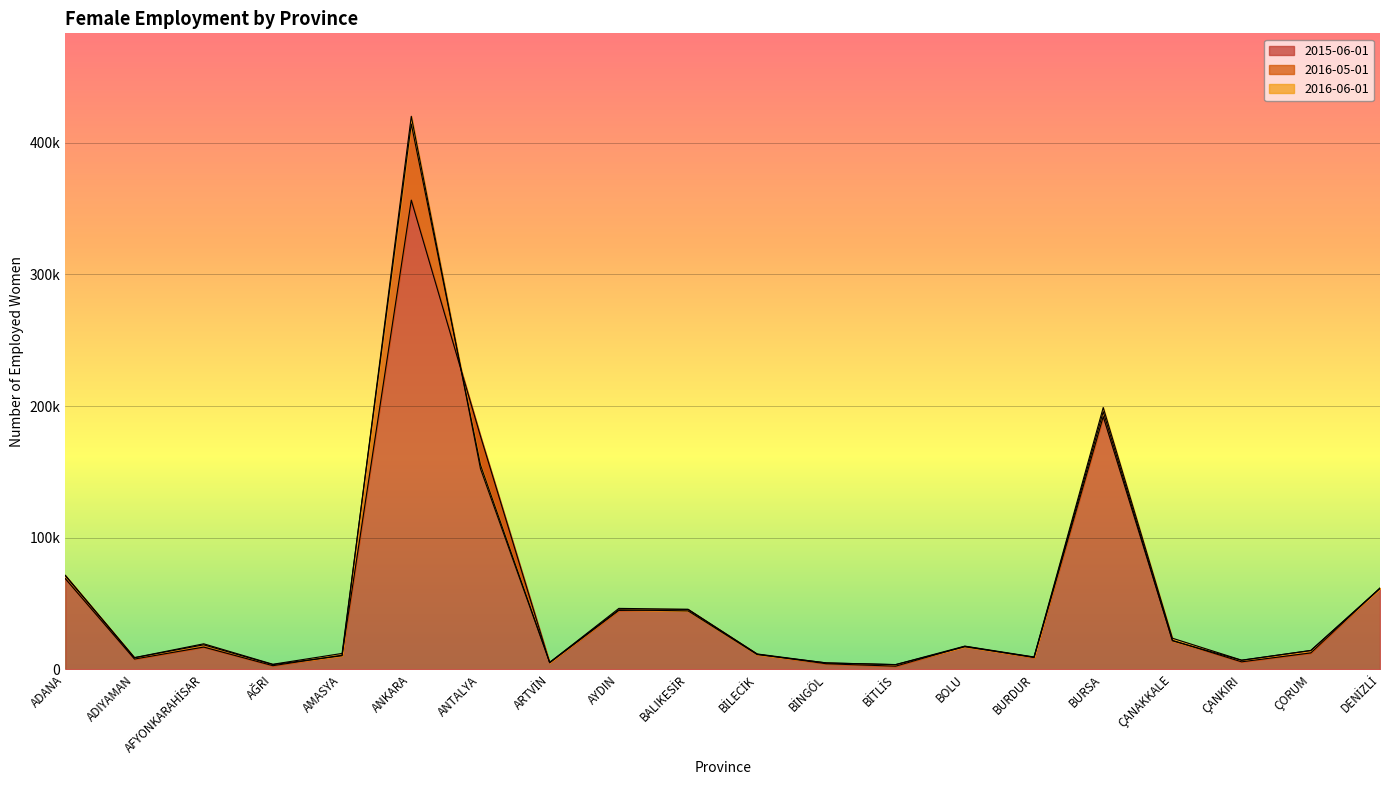

Which category has the highest value across all series?

ANKARA